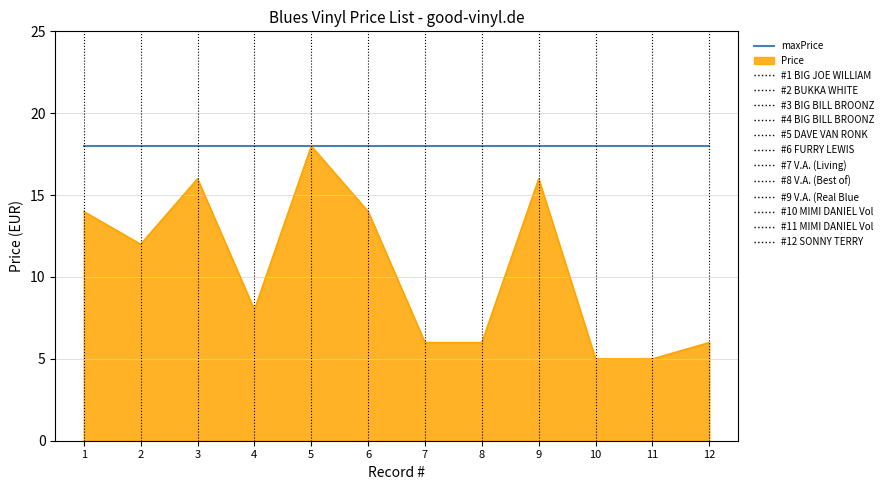

Which series has the largest total across all categories?

maxPrice